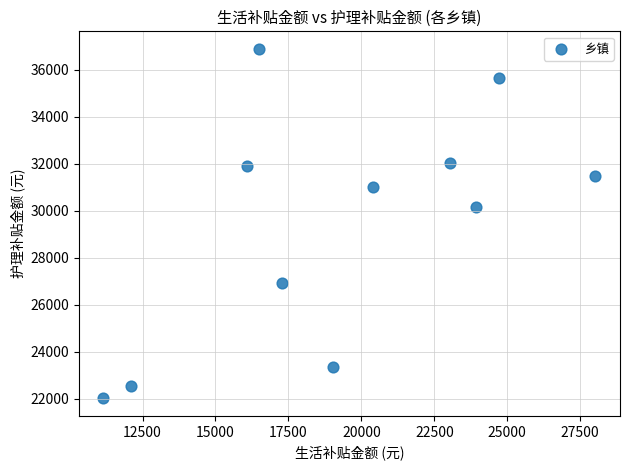

What is the average Y value?

29460